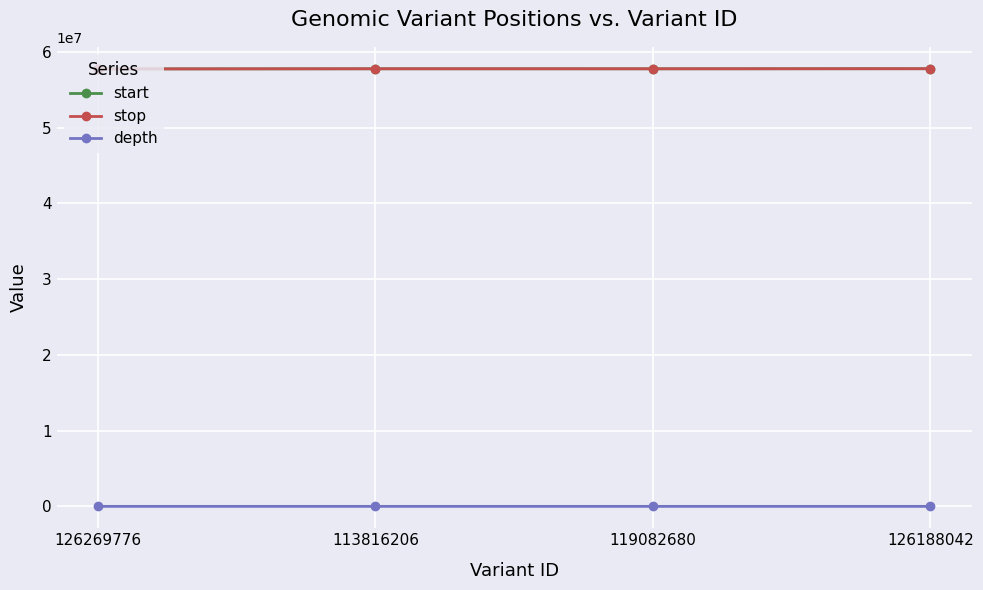

What is the label of the 1st point from the right?

126188042